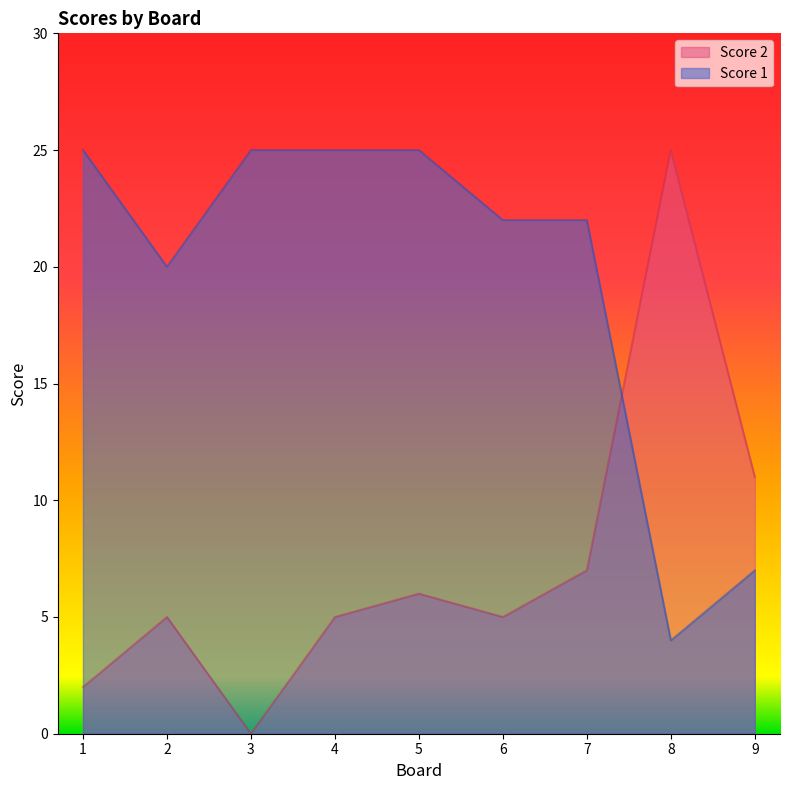

Where do Score 1 and Score 2 first cross each other?

7 and 8